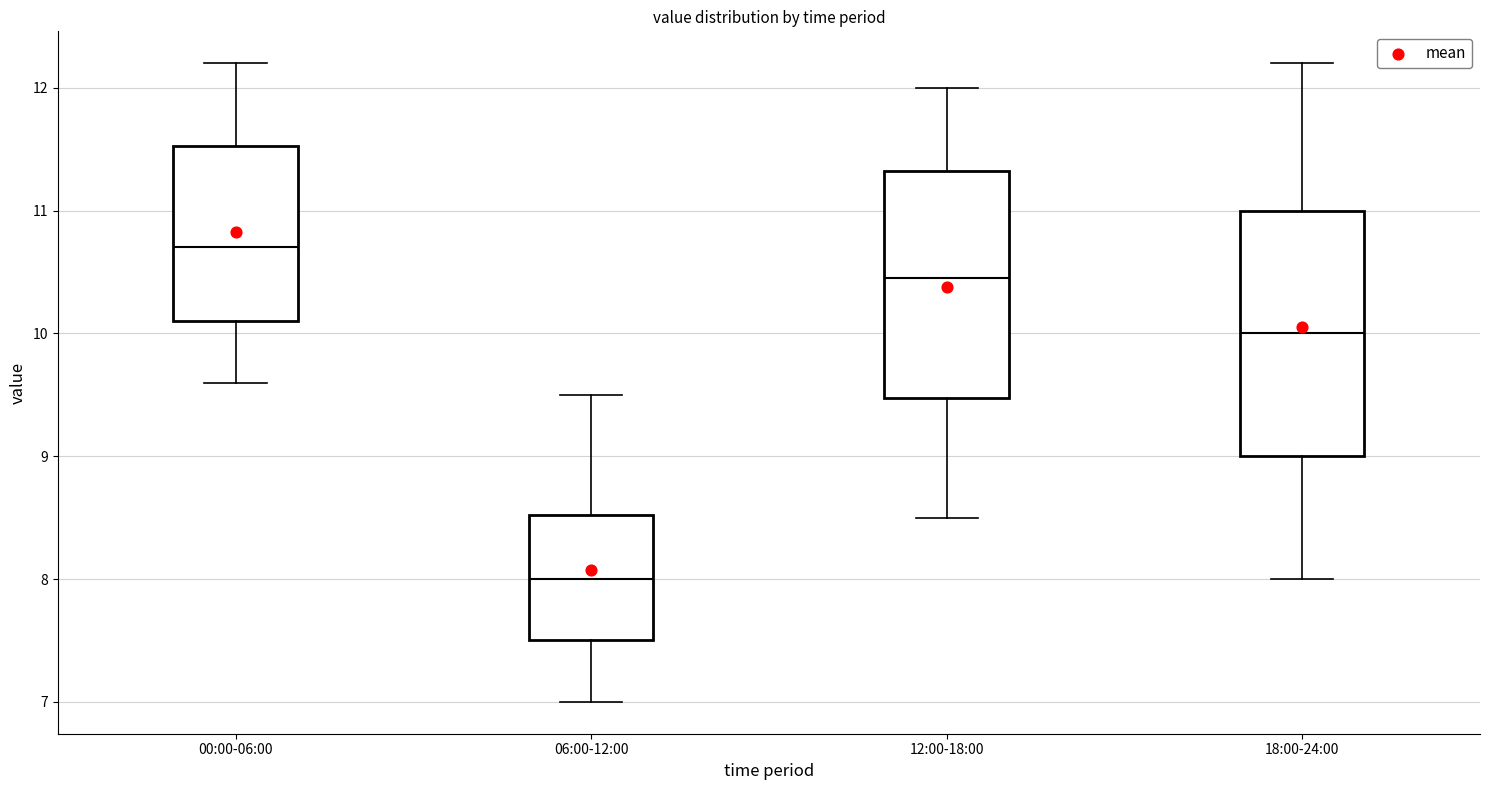

Which box is the tallest, from its lower edge to its upper edge?

18:00-24:00